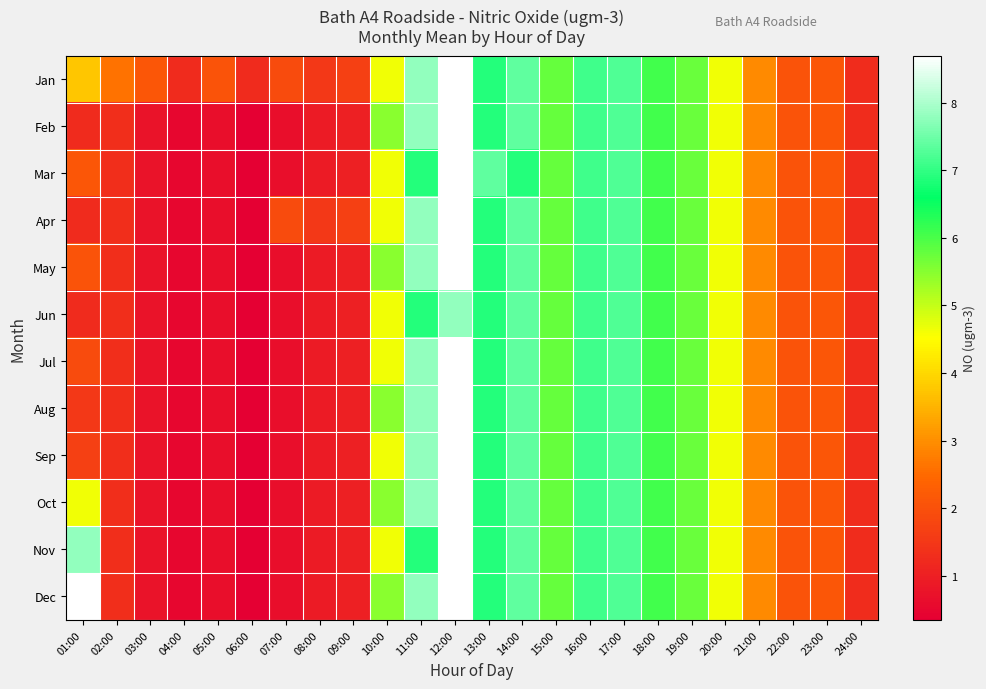

How many categories are shown in the chart?

24